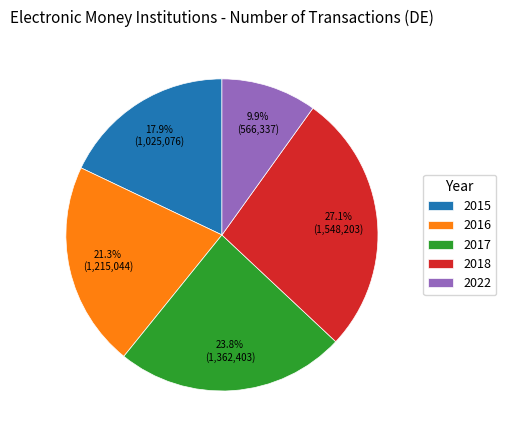

To the nearest percent, what is the average slice percentage?

20%